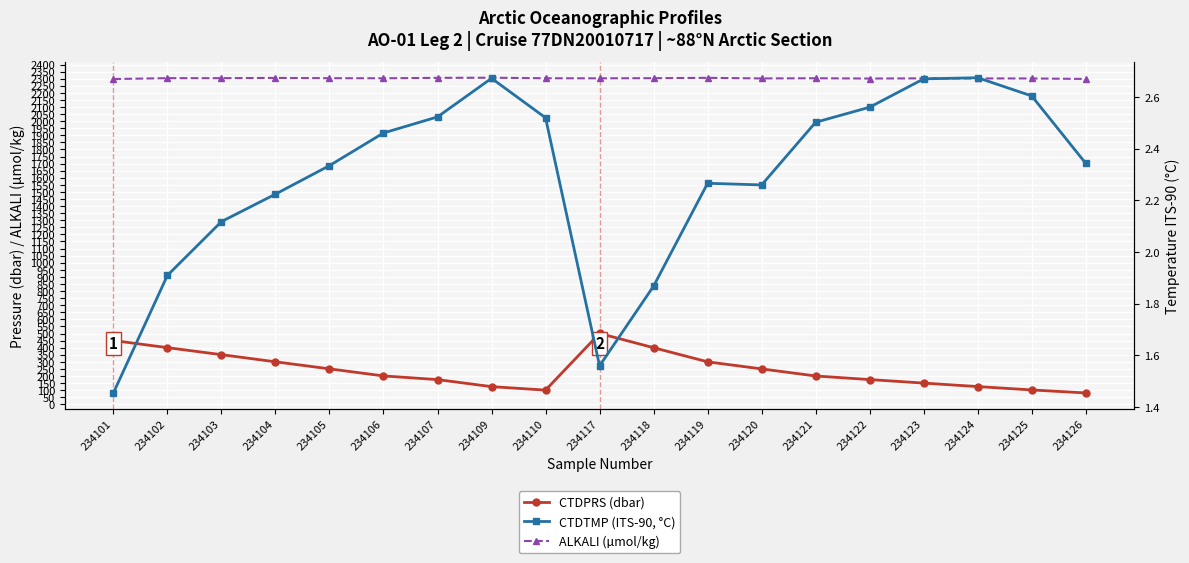

What is the total value across all series at 234118?

2705.1